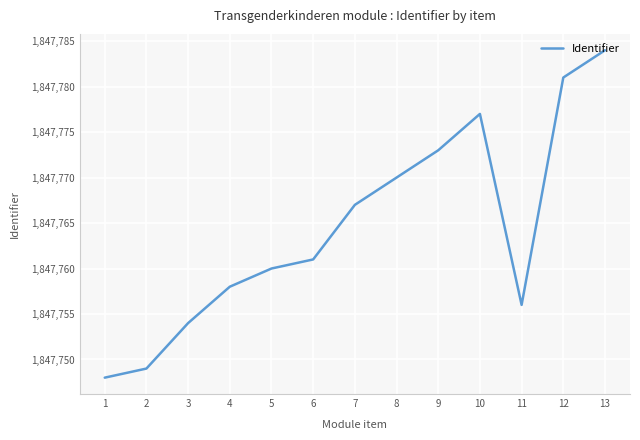

Rank the categories by value from highest to lowest.

13, 12, 10, 9, 8, 7, 6, 5, 4, 11, 3, 2, 1